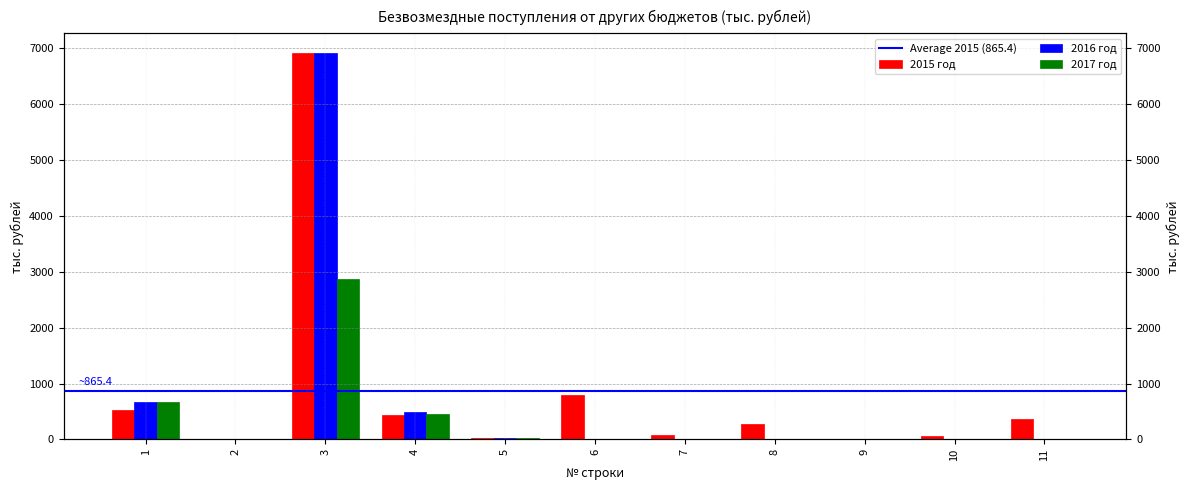

The value of 2015 год at 7 is 80.0. True or false?

True